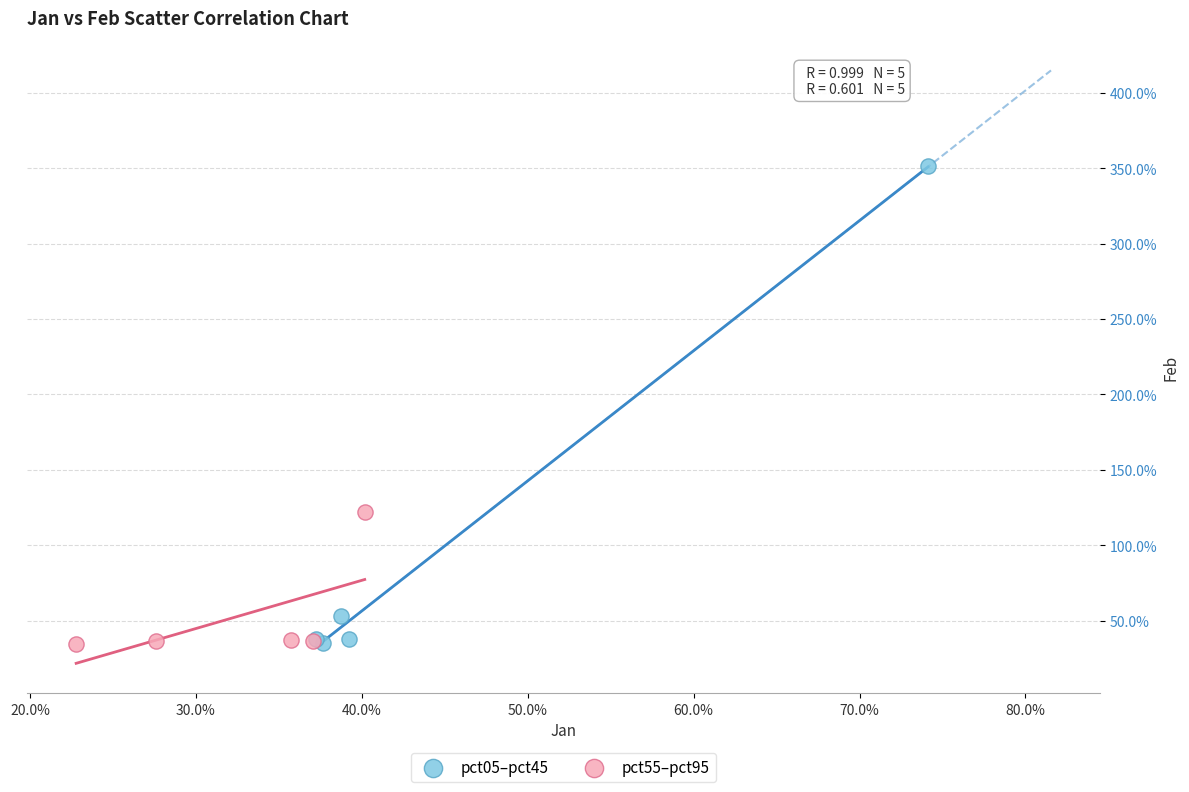

Which series reaches the maximum Y coordinate?

pct05–pct45